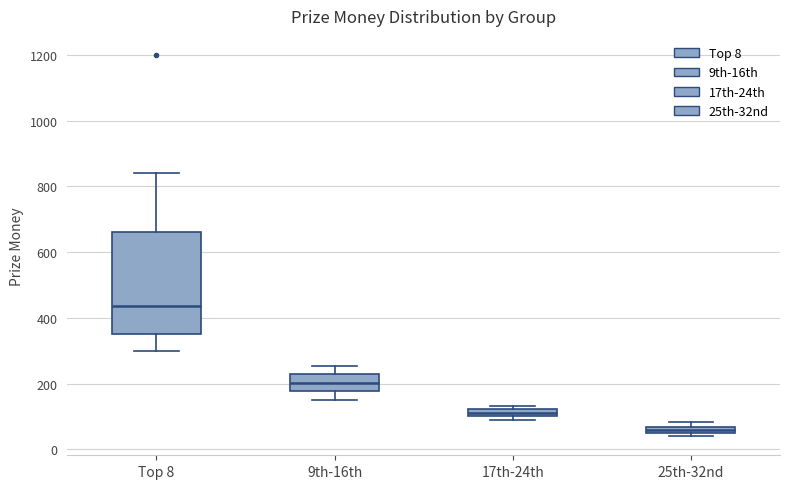

Which box is the tallest, from its lower edge to its upper edge?

Top 8